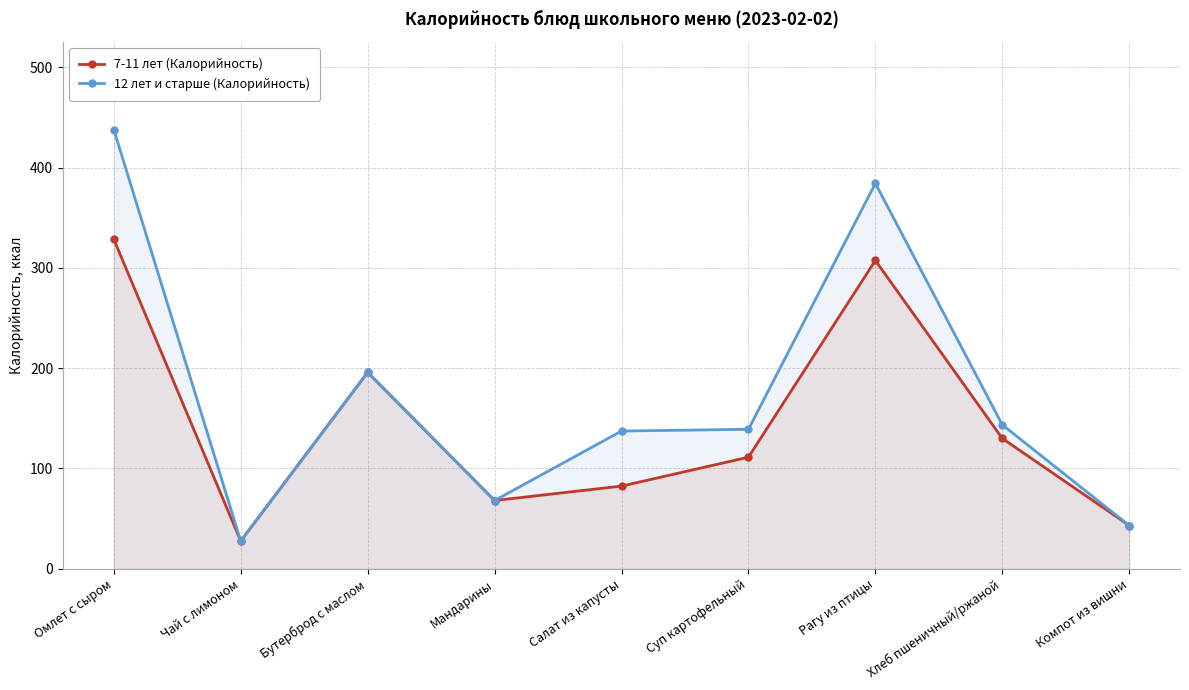

Which series has the largest range (max minus min)?

12 лет и старше (Калорийность)